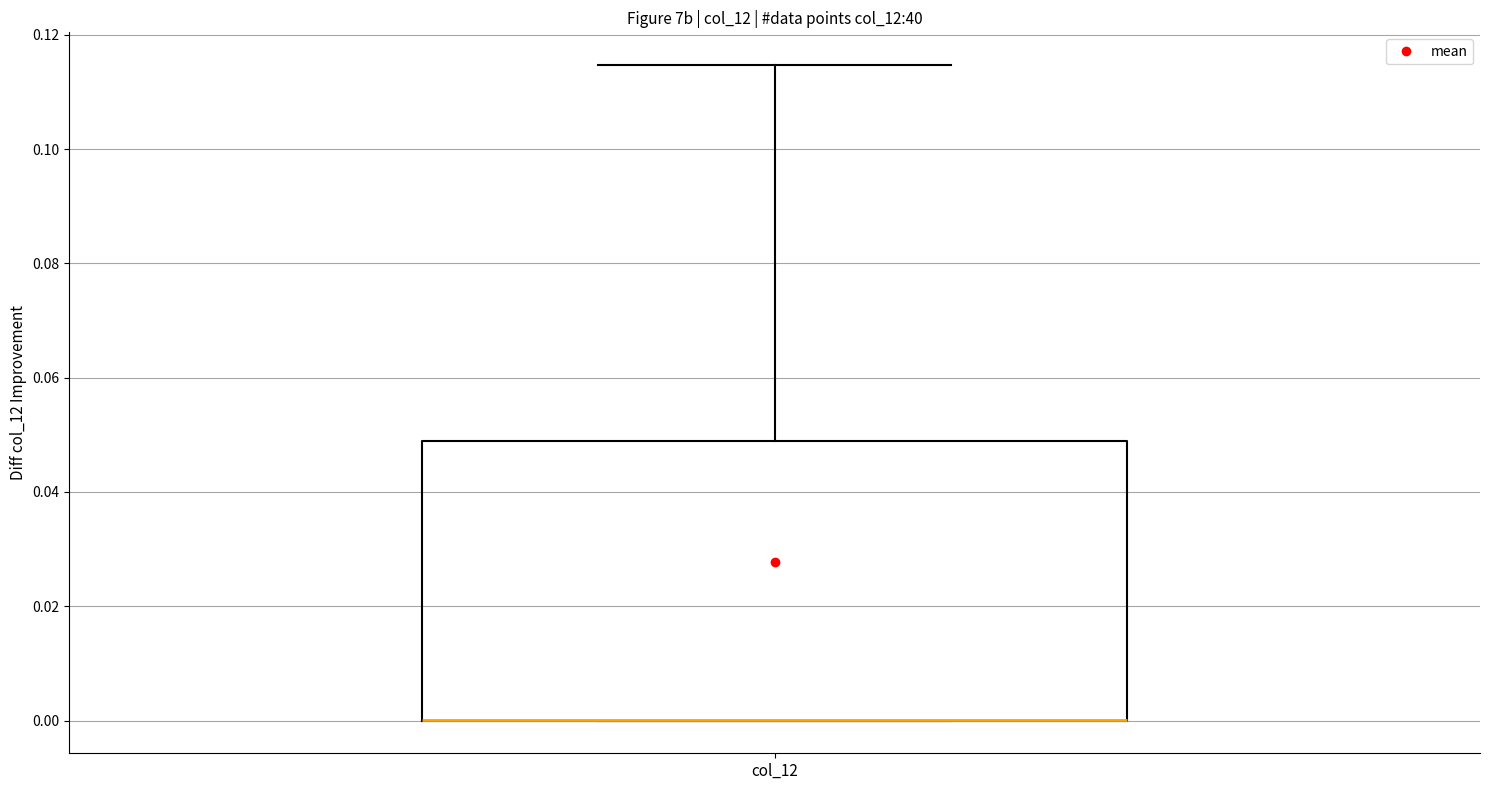

Read this box plot against the y-axis: the position of the median line, the range covered by the box, and the ends of both whiskers. The values are not printed on the chart, so give them approximately, as read against the axis.

median 0.000 (drawn on the box's lower edge), box 0.000 to 0.048, whiskers 0.000 to 0.114